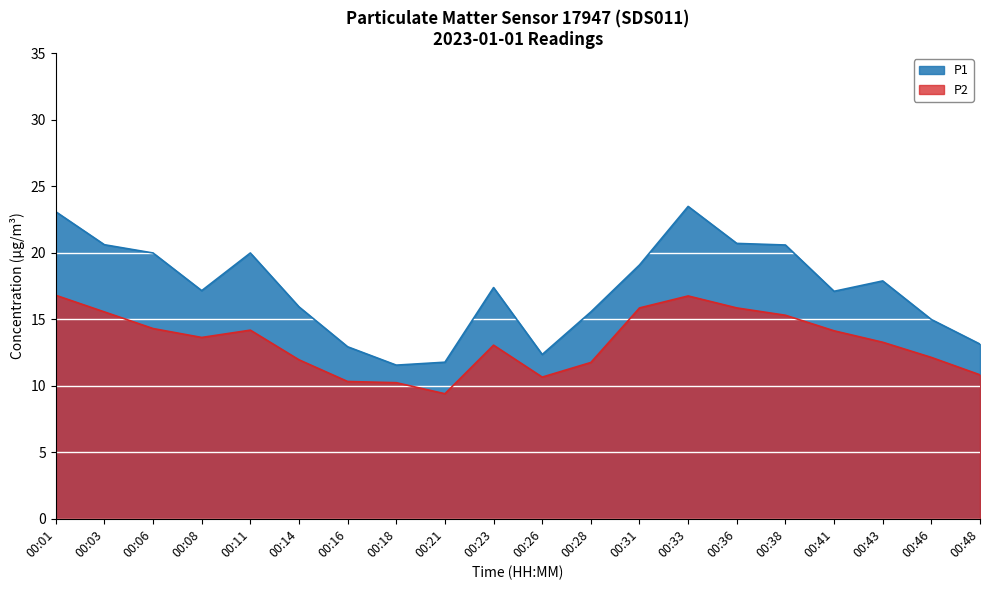

At which category does the chart reach its peak across all series?

00:33